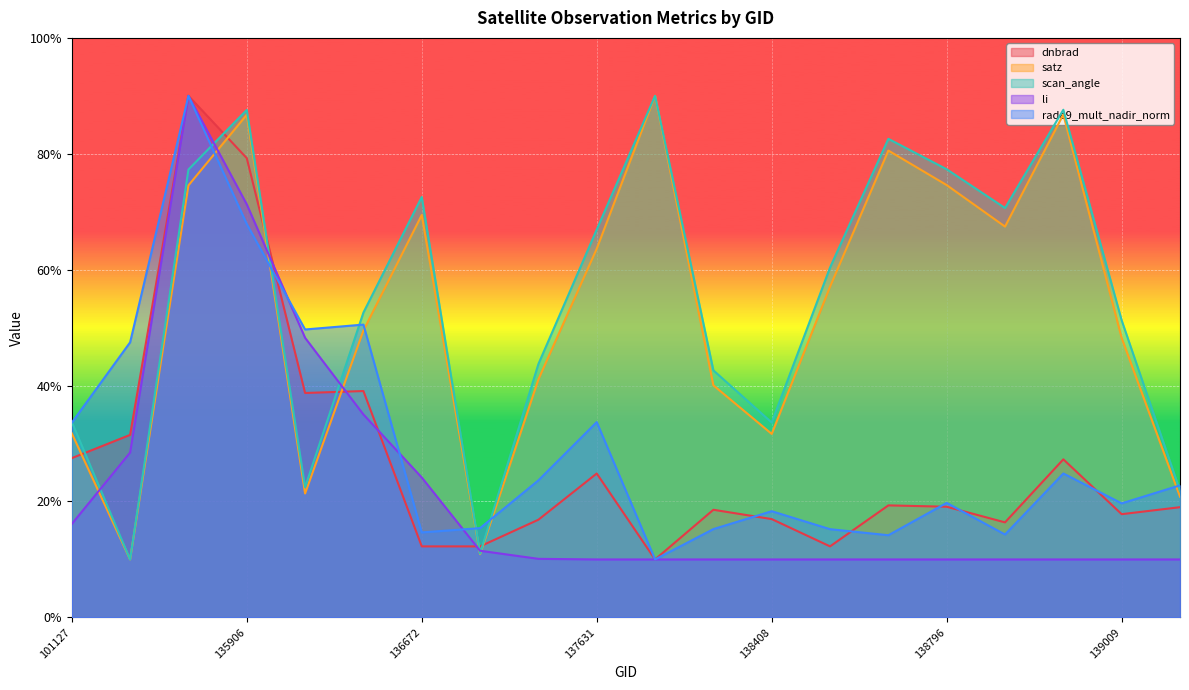

At which category does the chart reach its minimum across all series?

138010